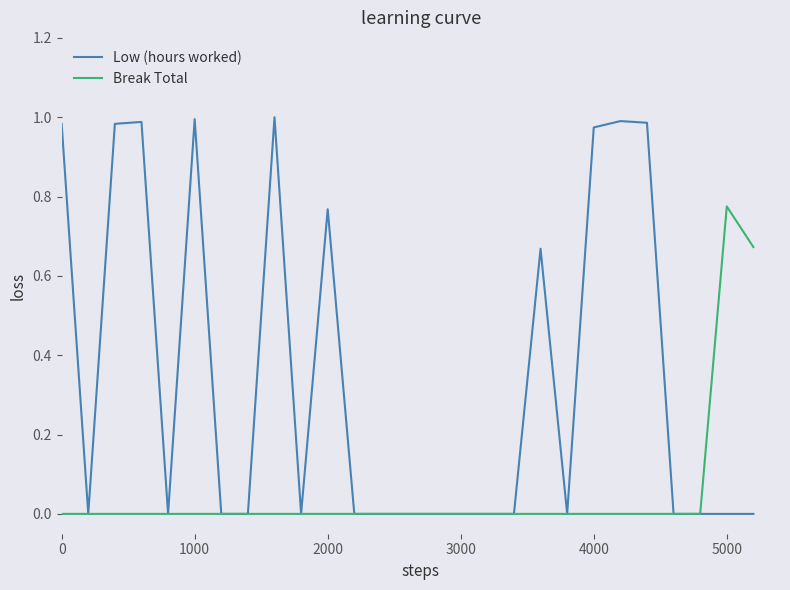

List the series in order of their peak value, highest first.

Low (hours worked), Break Total